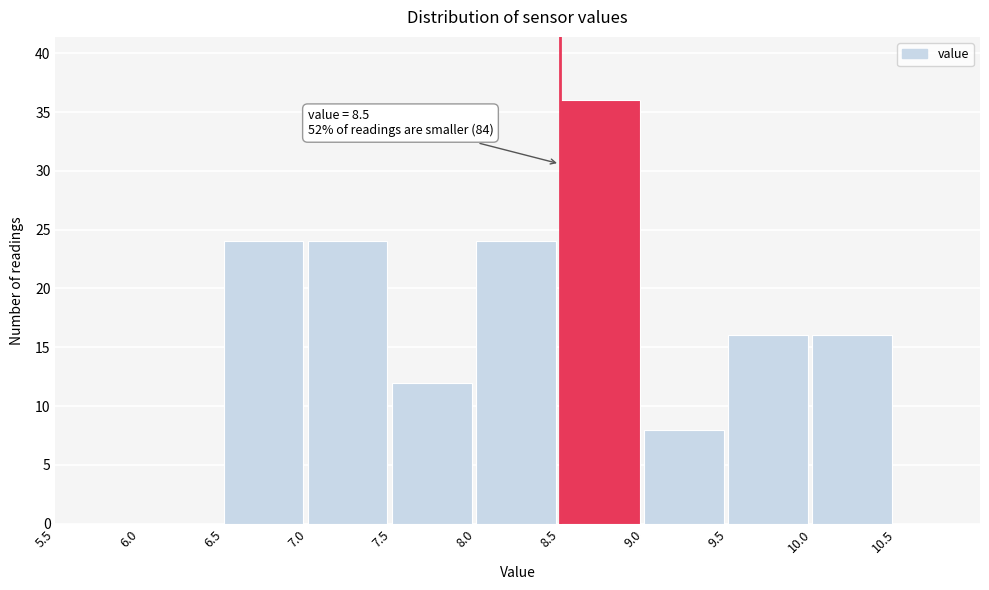

Over which range of the x-axis is the bar tallest?

8.5 to 9.0